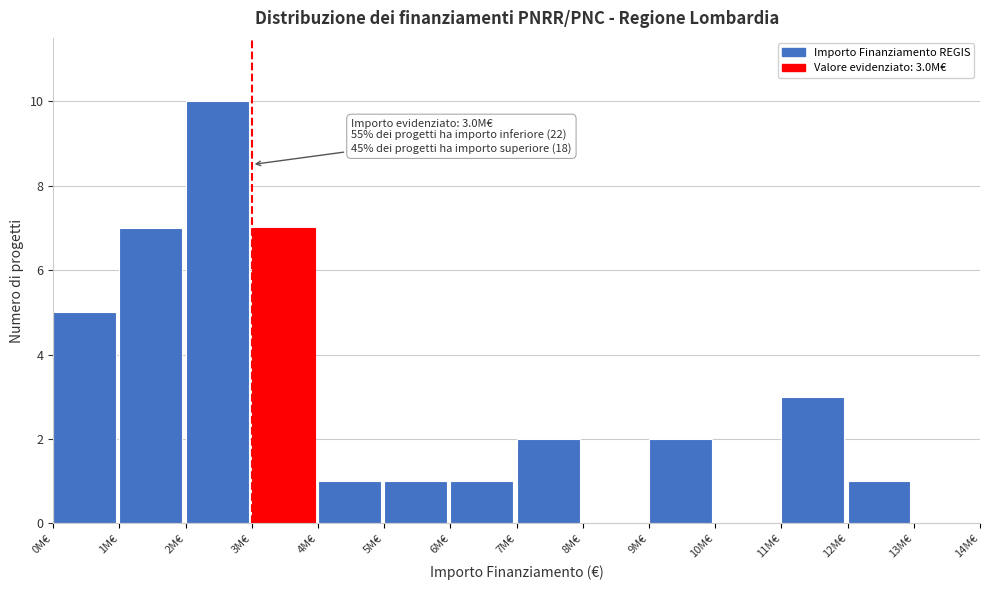

Reading left to right, list all the values displayed in this chart.

0M€=5	1M€=7	2M€=10	3M€=7	4M€=1	5M€=1	6M€=1	7M€=2	8M€=0	9M€=2	10M€=0	11M€=3	12M€=1	13M€=0